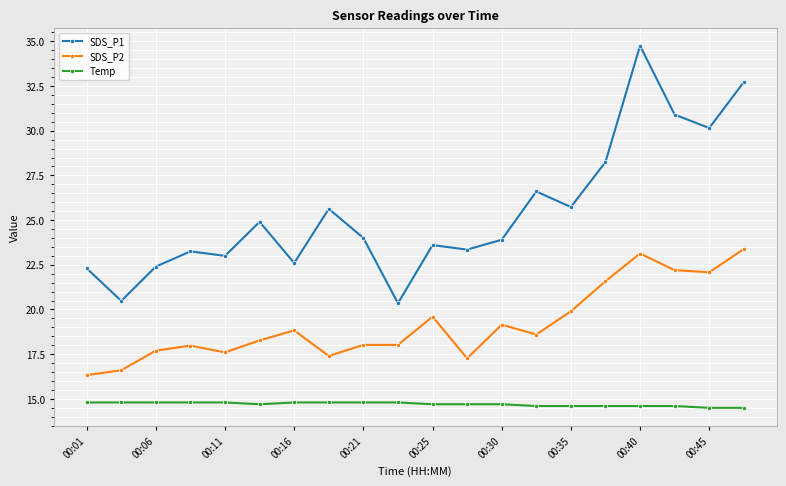

How many series are shown in this chart?

3